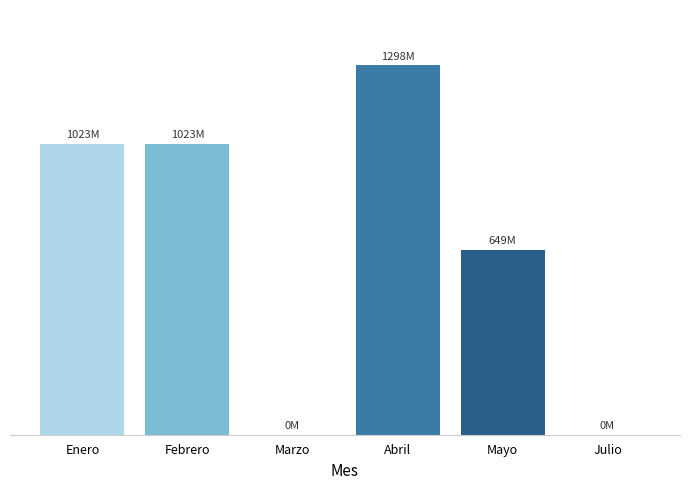

Rank the categories by value from lowest to highest.

Marzo, Julio, Mayo, Enero, Febrero, Abril